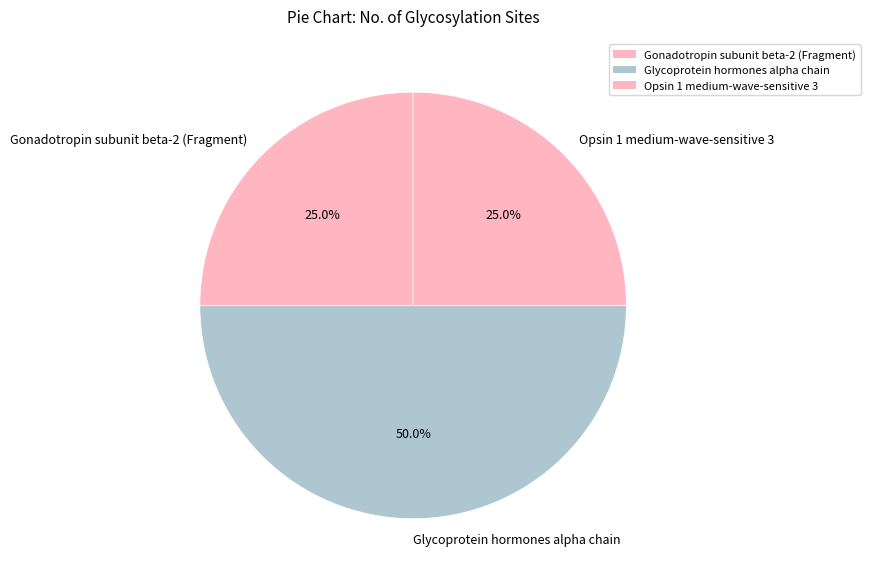

Is it true that Gonadotropin subunit beta-2 (Fragment) is 25% of the pie?

True